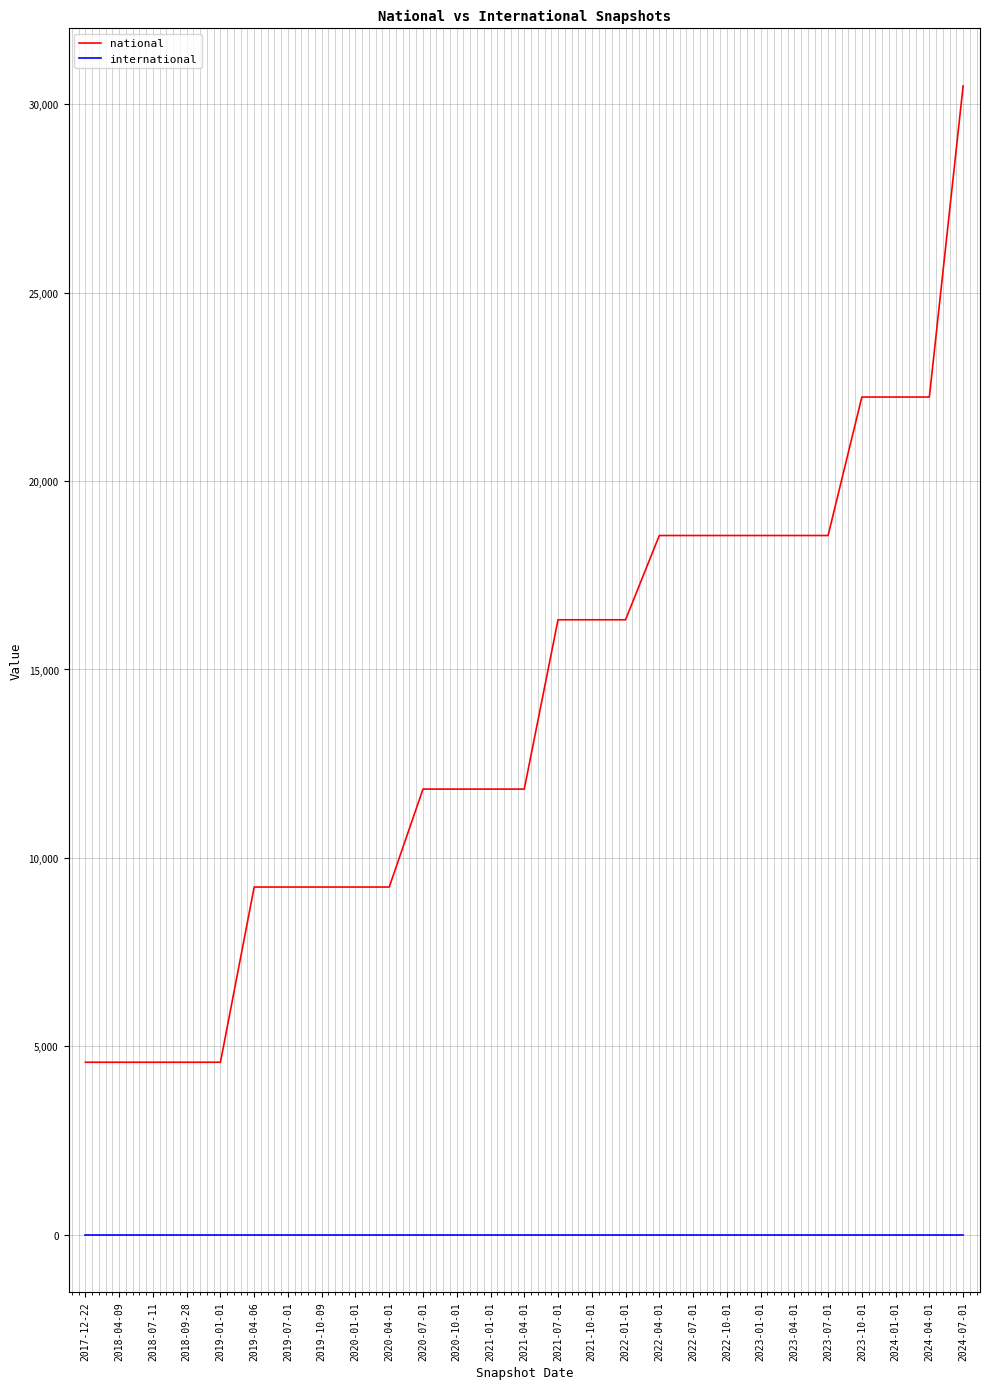

What is the total value across all series at 2022-10-01?

18557